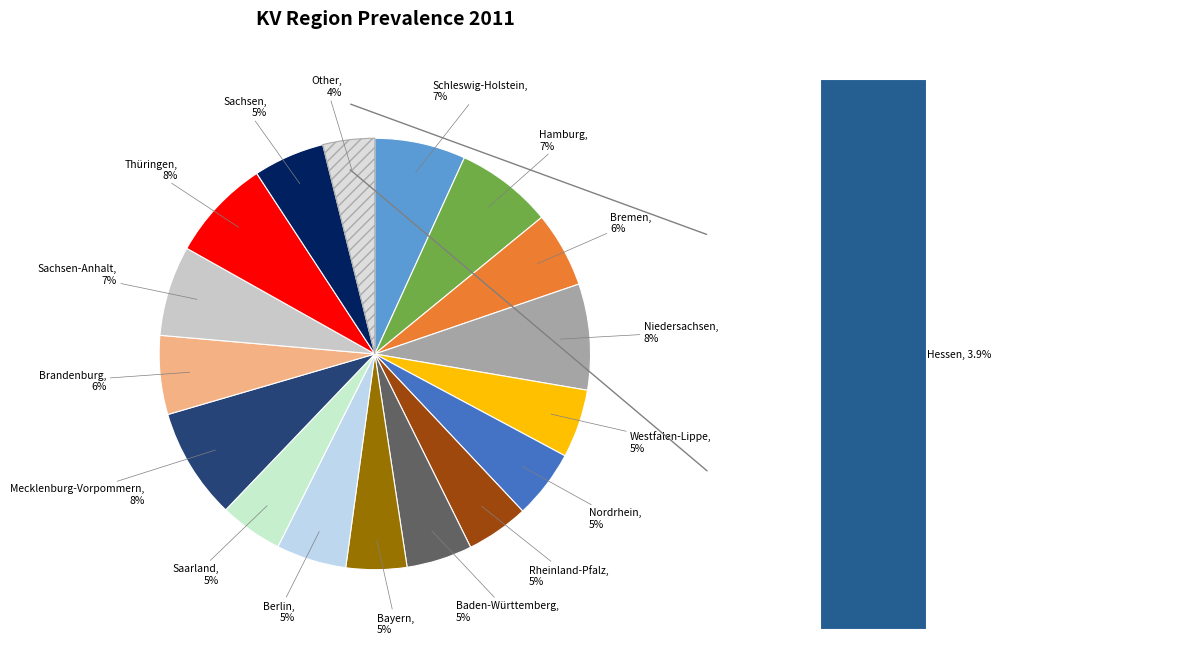

Rank the categories by value from highest to lowest.

Mecklenburg-Vorpommern, Niedersachsen, Thüringen, Hamburg, Schleswig-Holstein, Sachsen-Anhalt, Brandenburg, Bremen, Sachsen, Berlin, Nordrhein, Westfalen-Lippe, Baden-Württemberg, Saarland, Rheinland-Pfalz, Bayern, Hessen